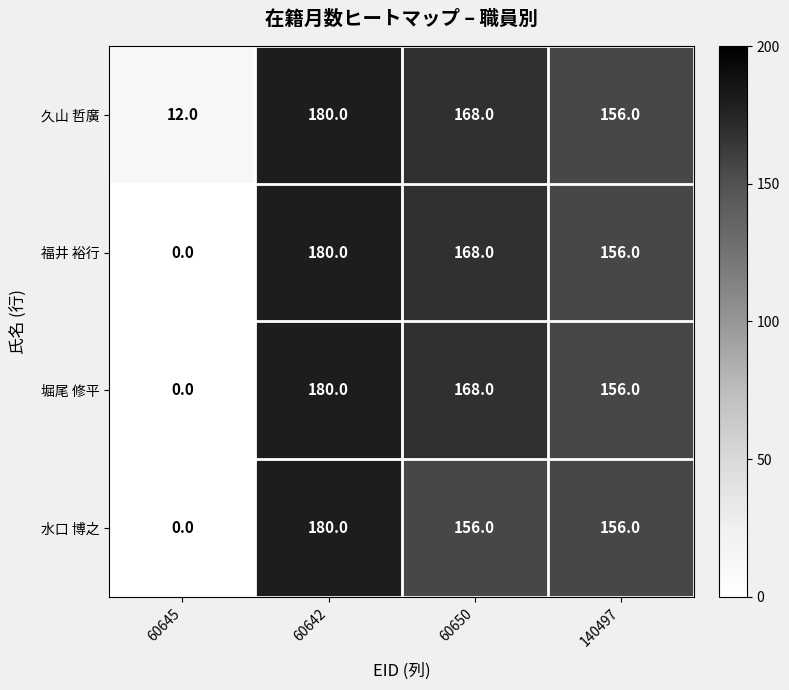

How many categories are shown in the chart?

4